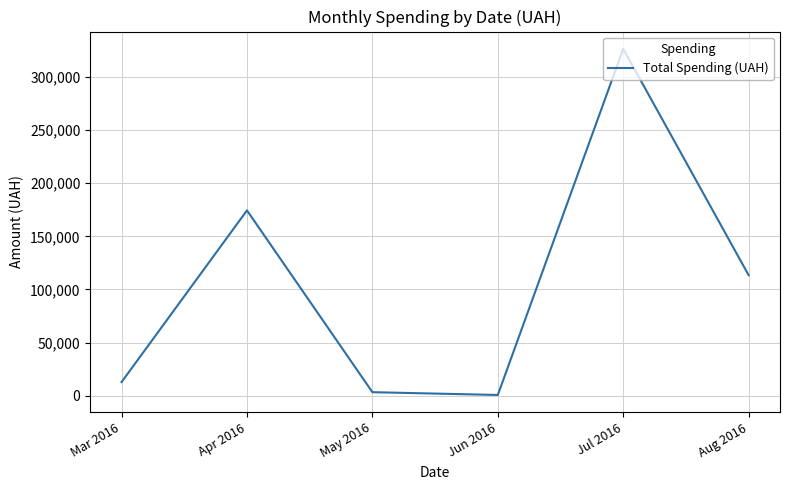

What is the minimum value shown in the chart?

600.0